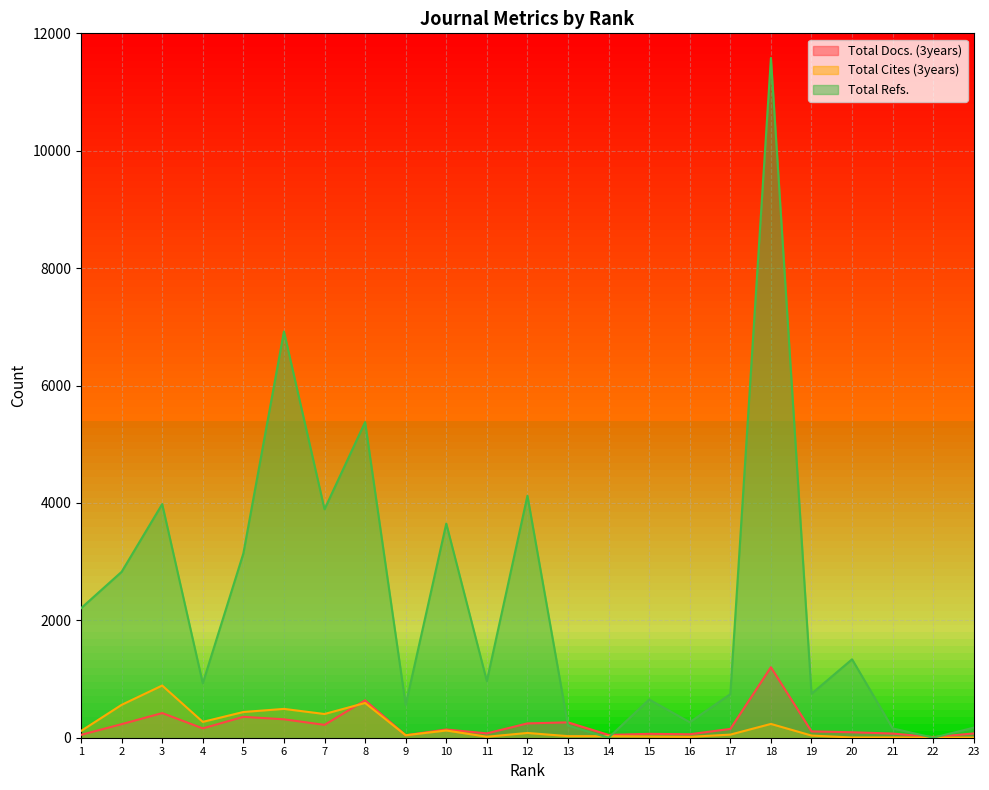

What is the value of the Total Cites (3years) point at the 23rd from the left?

3